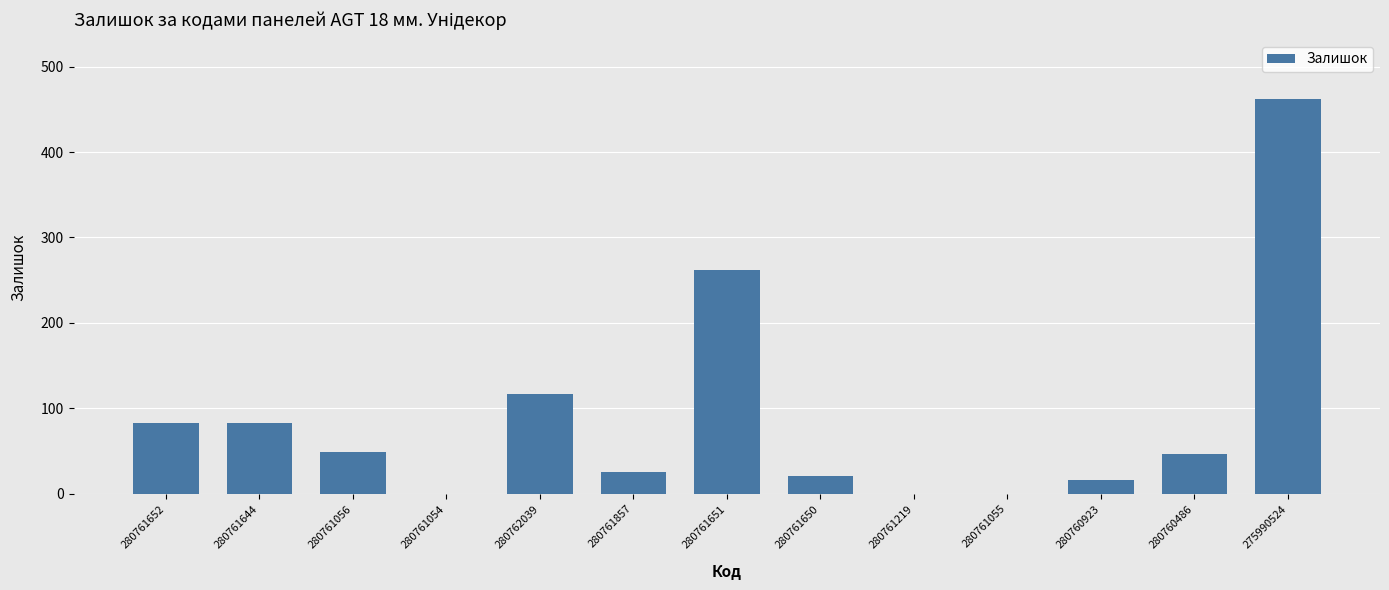

Which has a higher value, 280760486 or 280761857?

280760486